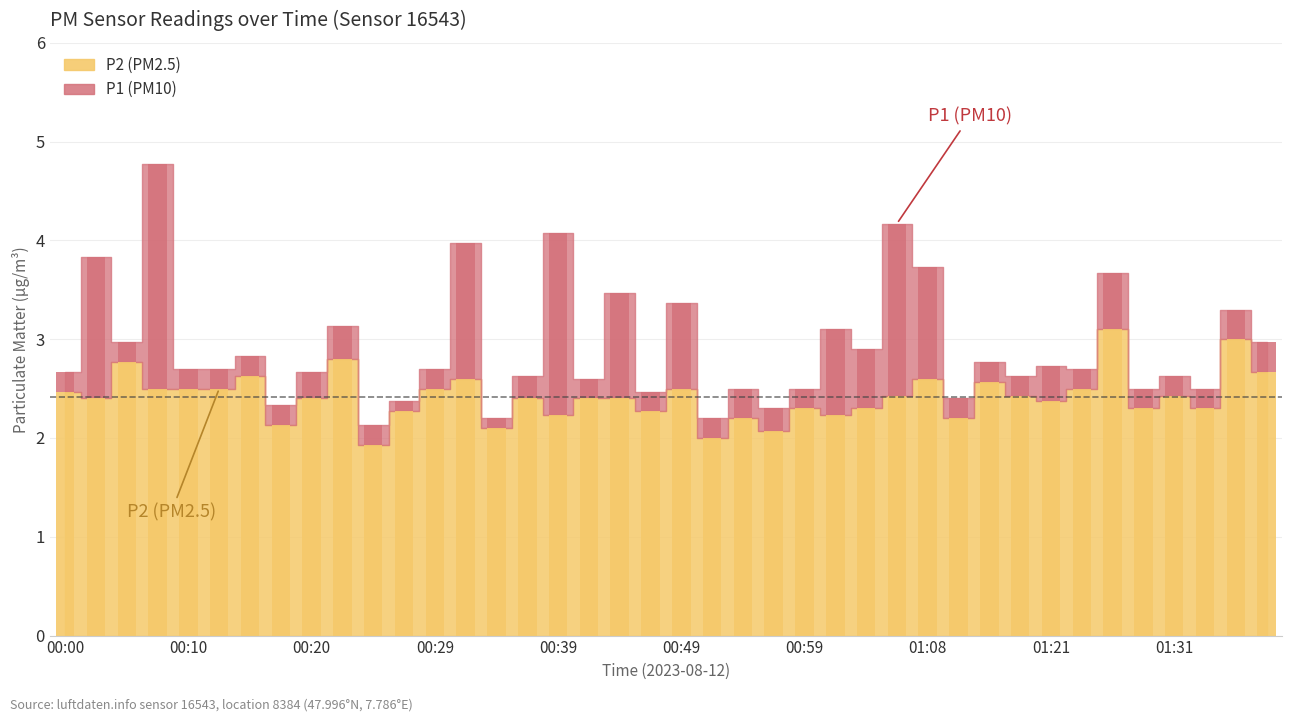

Are the bars horizontal?

No